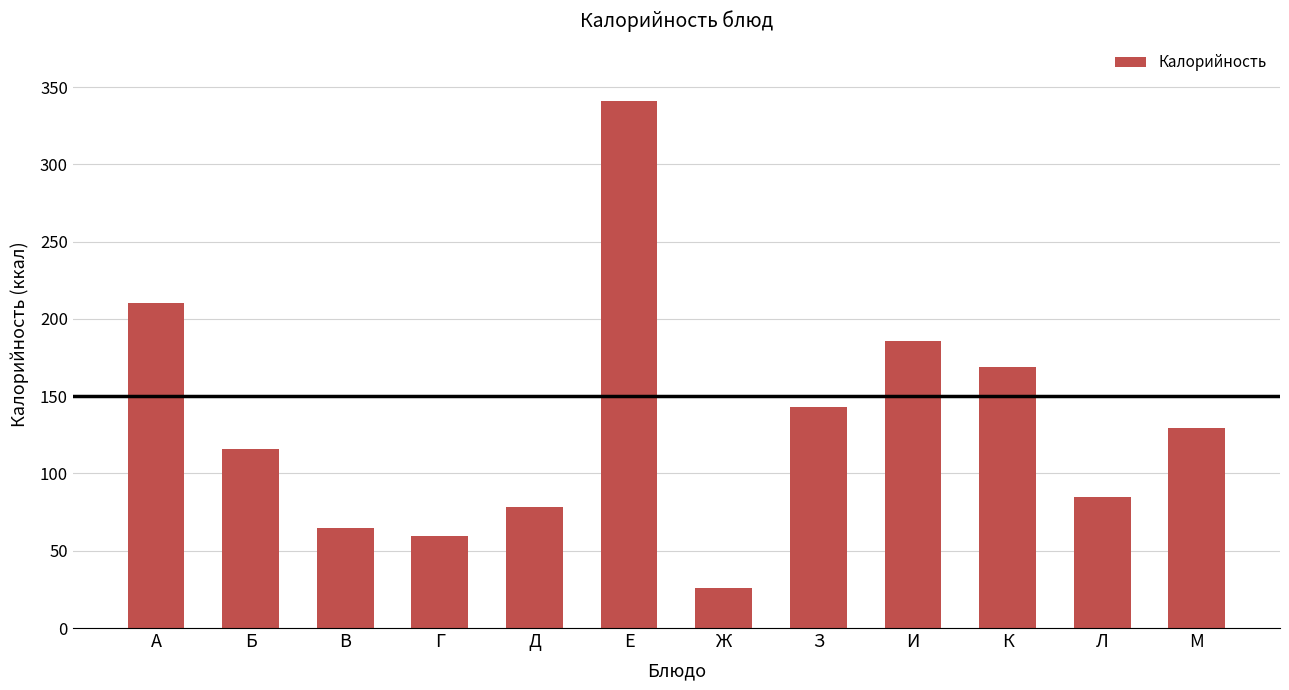

Count the number of values greater than 129.

6